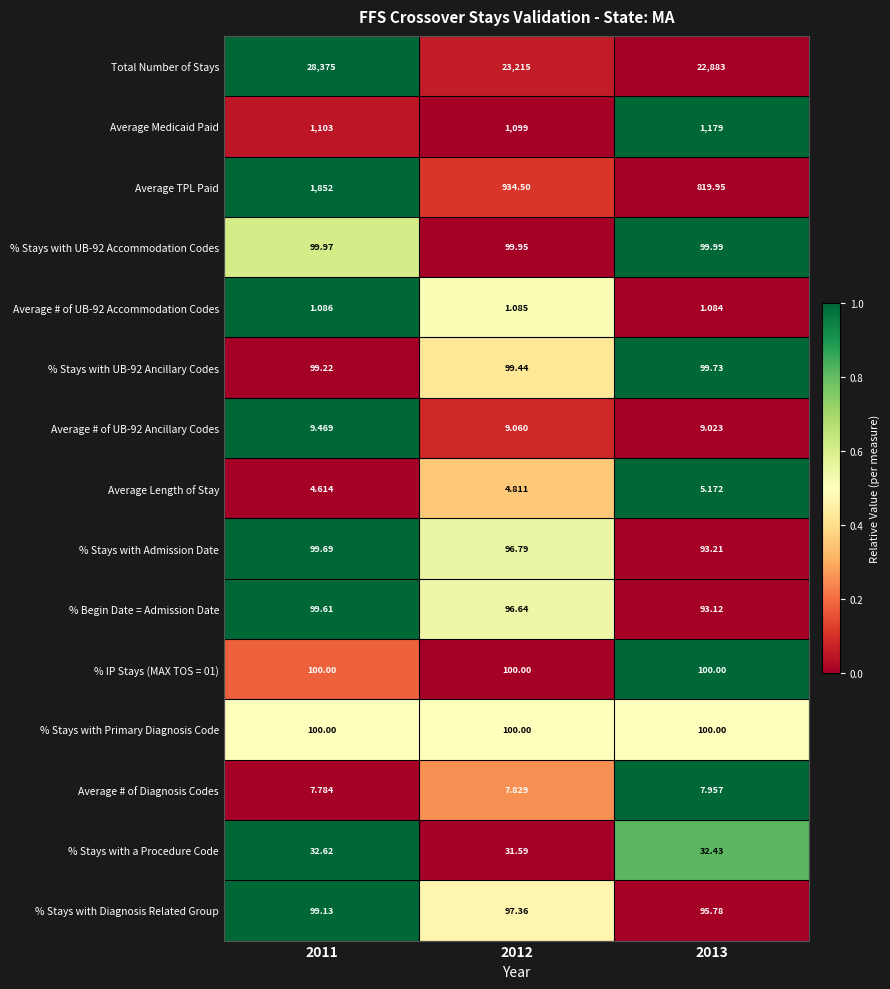

Which series has the largest range (max minus min)?

Total Number of Stays